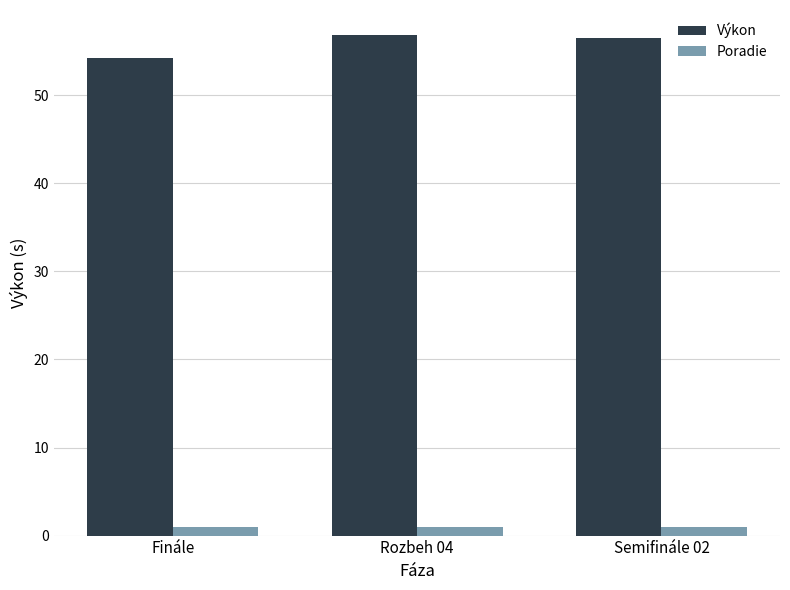

At which label is Výkon closest to 55?

Finále